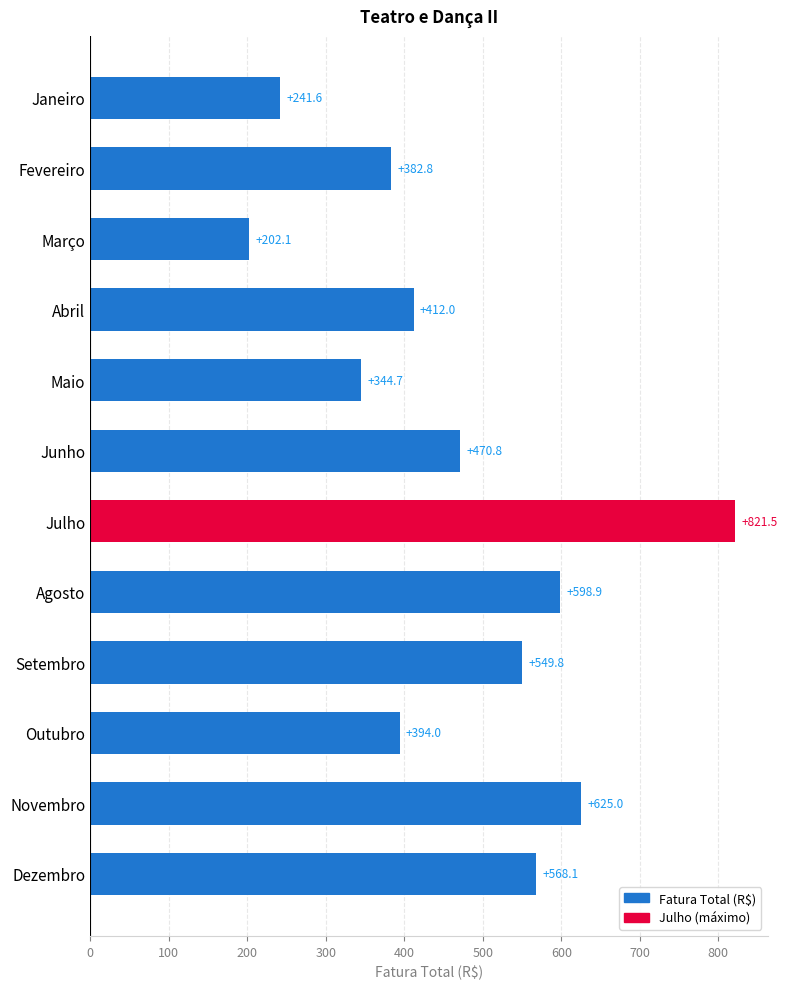

Is it true that the value at Janeiro is 97.8?

False